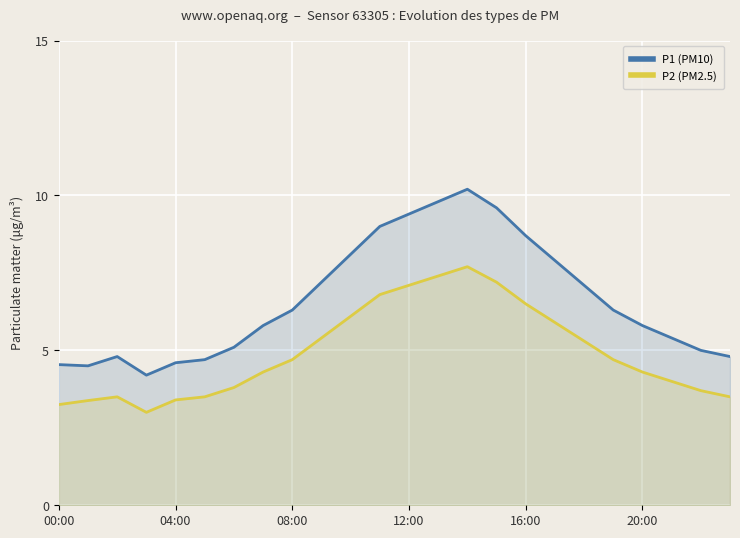

List the series in order of their peak value, lowest first.

P2 (PM2.5), P1 (PM10)